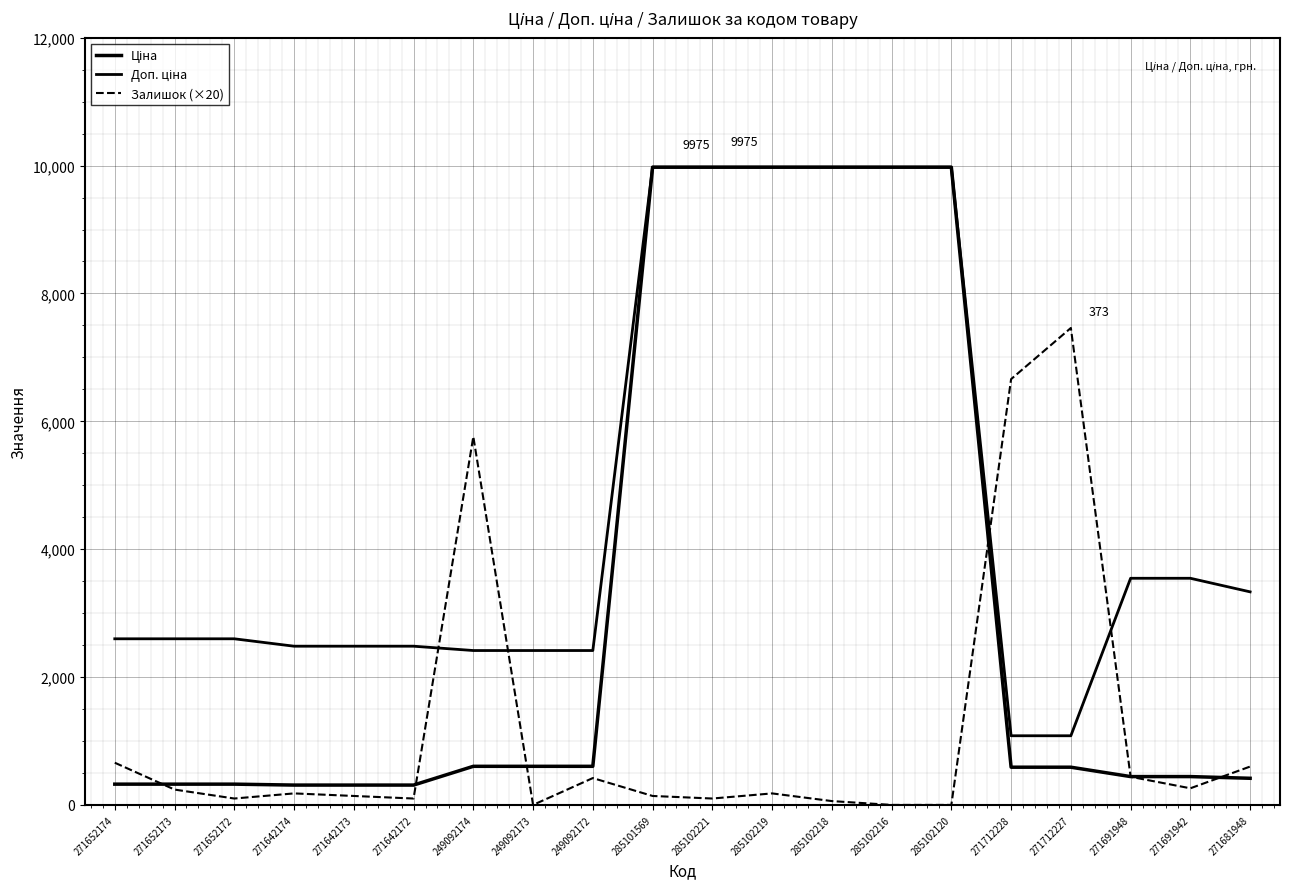

What position from the right is 249092173?

13